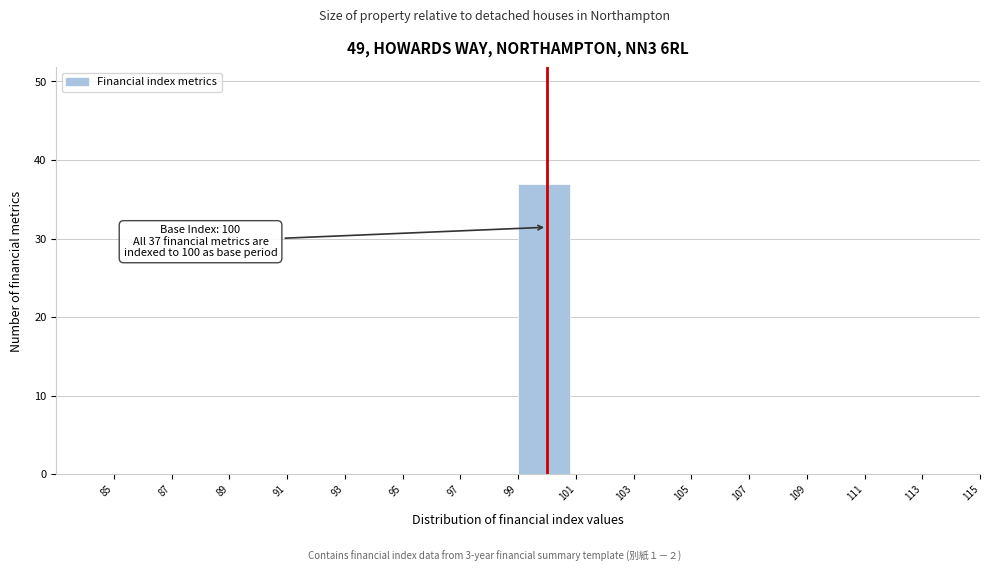

Which range on the x-axis has the tallest bar?

99 to 101